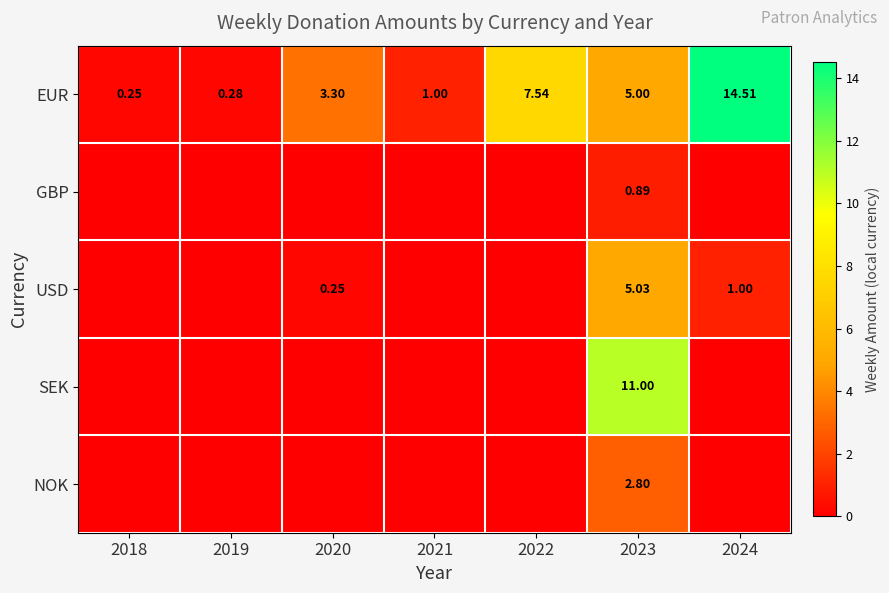

What is the total value across all series at 2023?

24.7